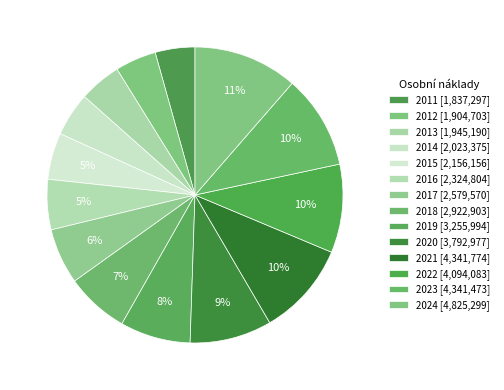

Which category has the biggest portion of the pie?

2024